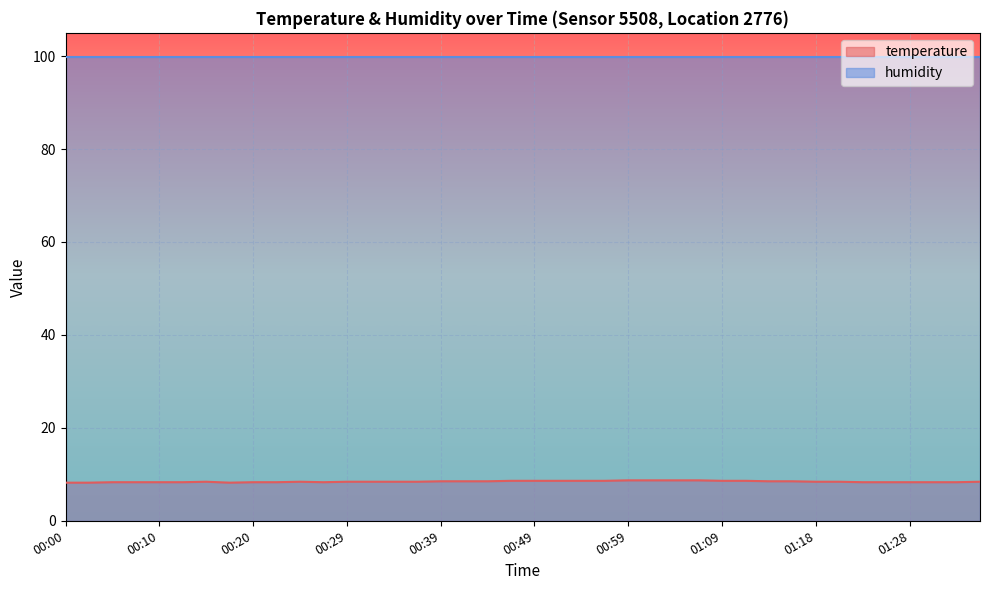

What is the difference between the values at 00:56 and 00:39?

0.1